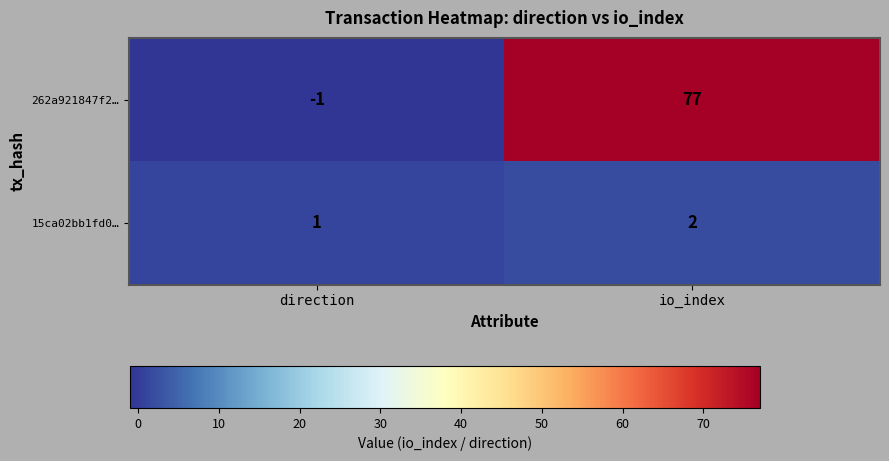

At which label does 15ca02bb1fd0… reach its peak?

io_index